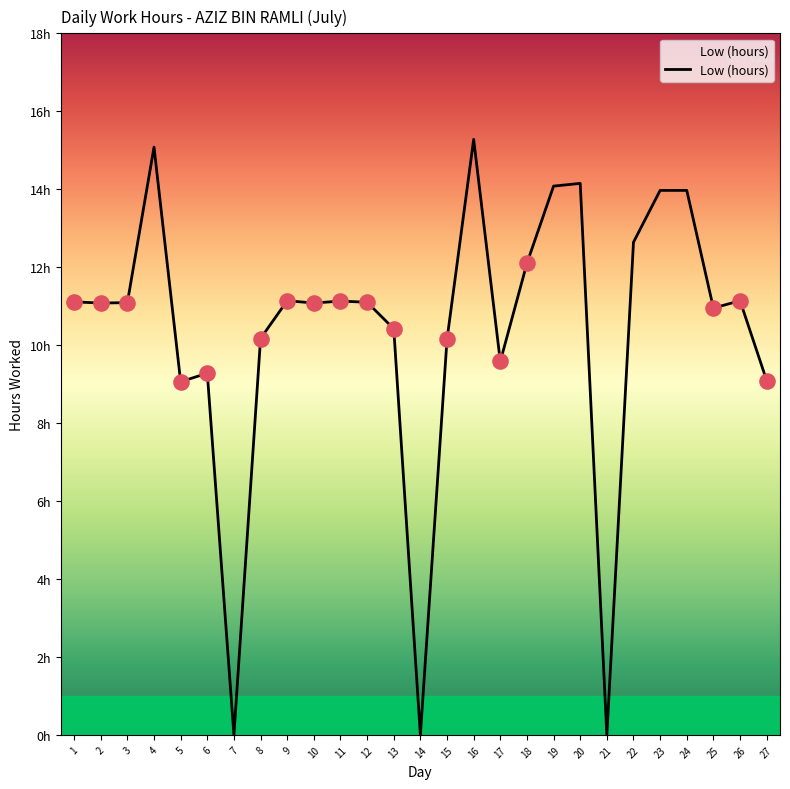

What is the change in value from 2 to 14?

-11.1